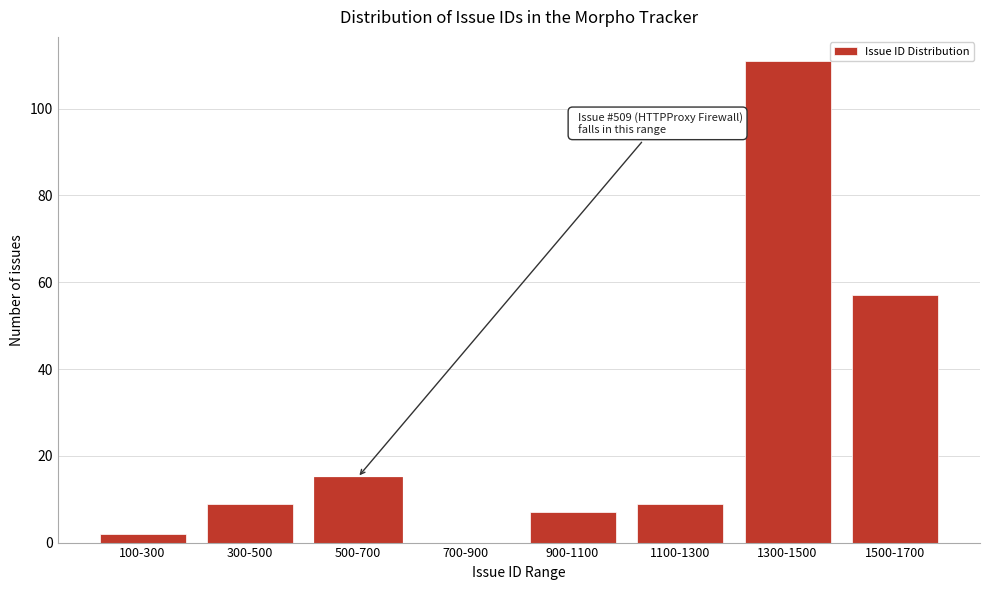

Reading left to right, list all the values displayed in this chart.

100-300=2	300-500=9	500-700=15	700-900=0	900-1100=7	1100-1300=9	1300-1500=111	1500-1700=57